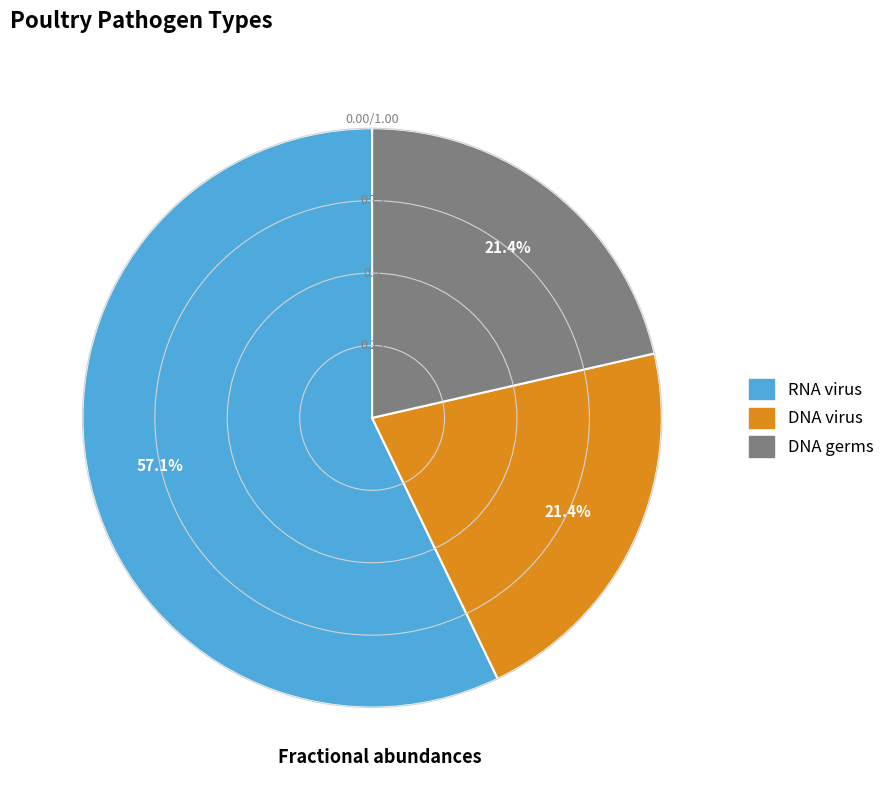

True or false: RNA virus accounts for 57% of the total.

True